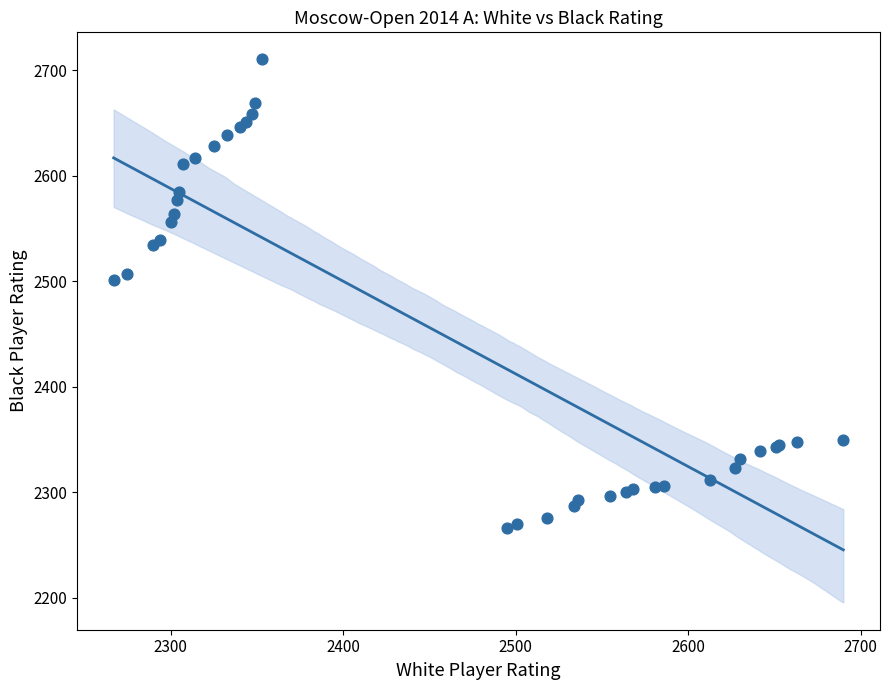

What Y value in the scatter plot is closest to 2488?

2501